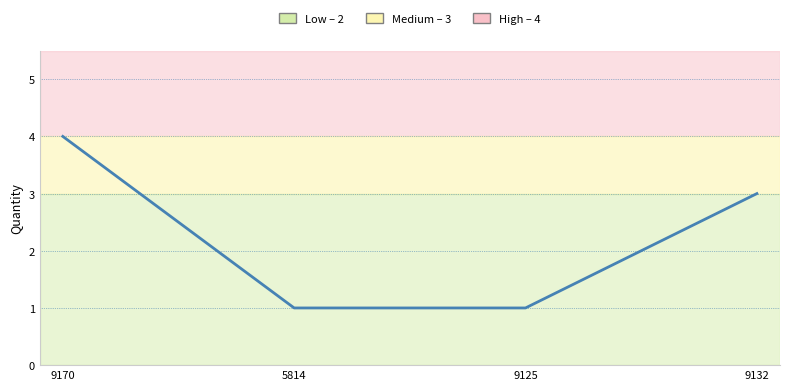

Is it true that the value at 9170 is 4?

True